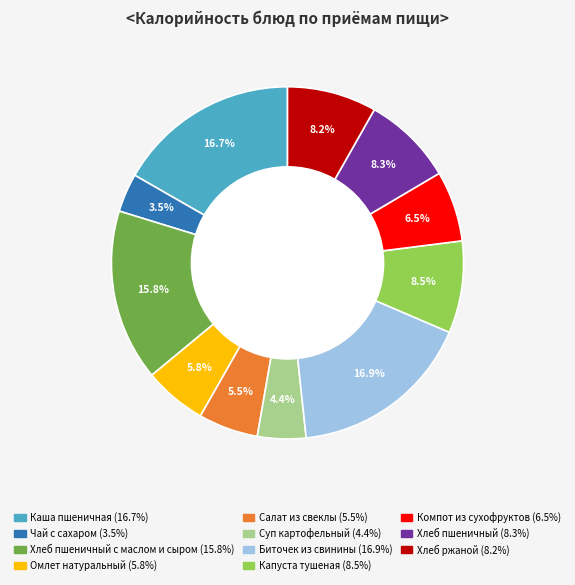

Is there a majority slice in this chart?

No